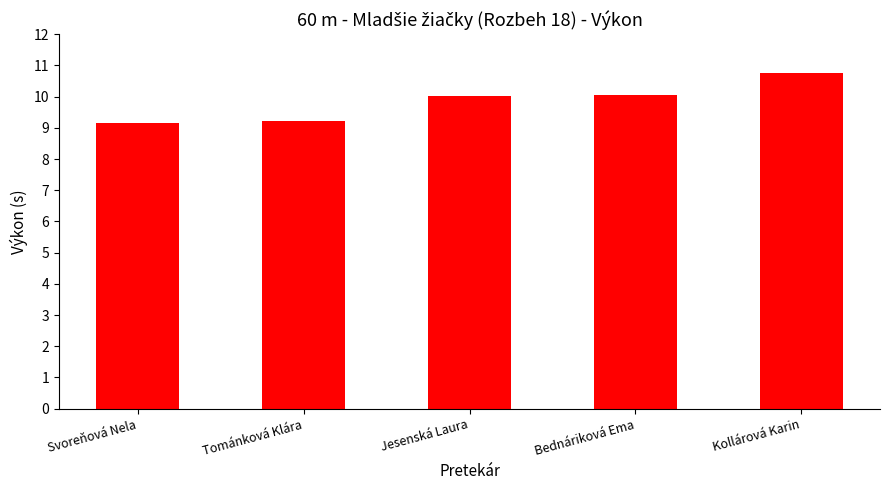

The value at Jesenská Laura is 16.1. True or false?

False